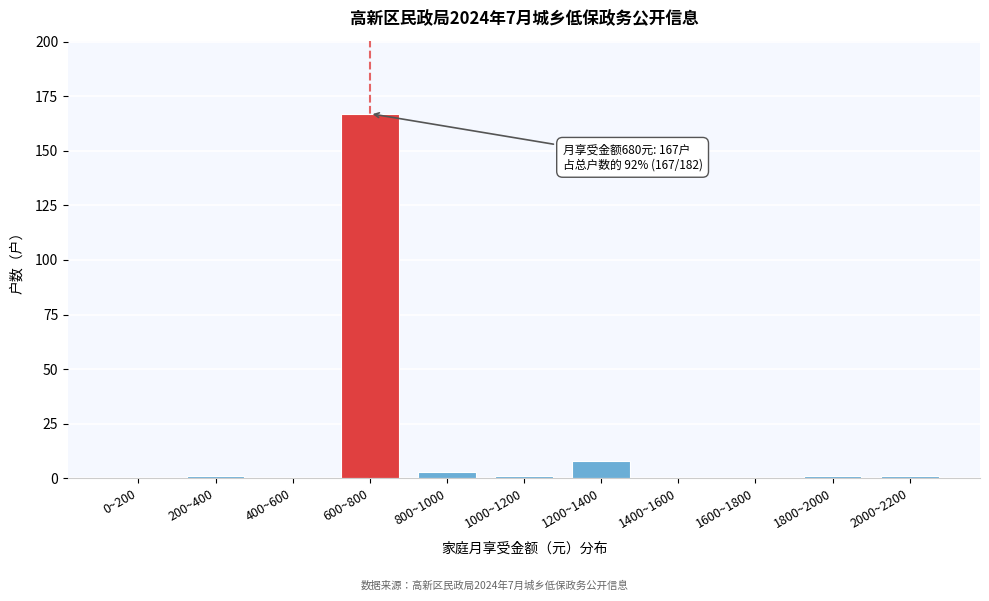

Reading right to left, extract all data points from this chart.

2000~2200=1	1800~2000=1	1600~1800=0	1400~1600=0	1200~1400=8	1000~1200=1	800~1000=3	600~800=167	400~600=0	200~400=1	0~200=0